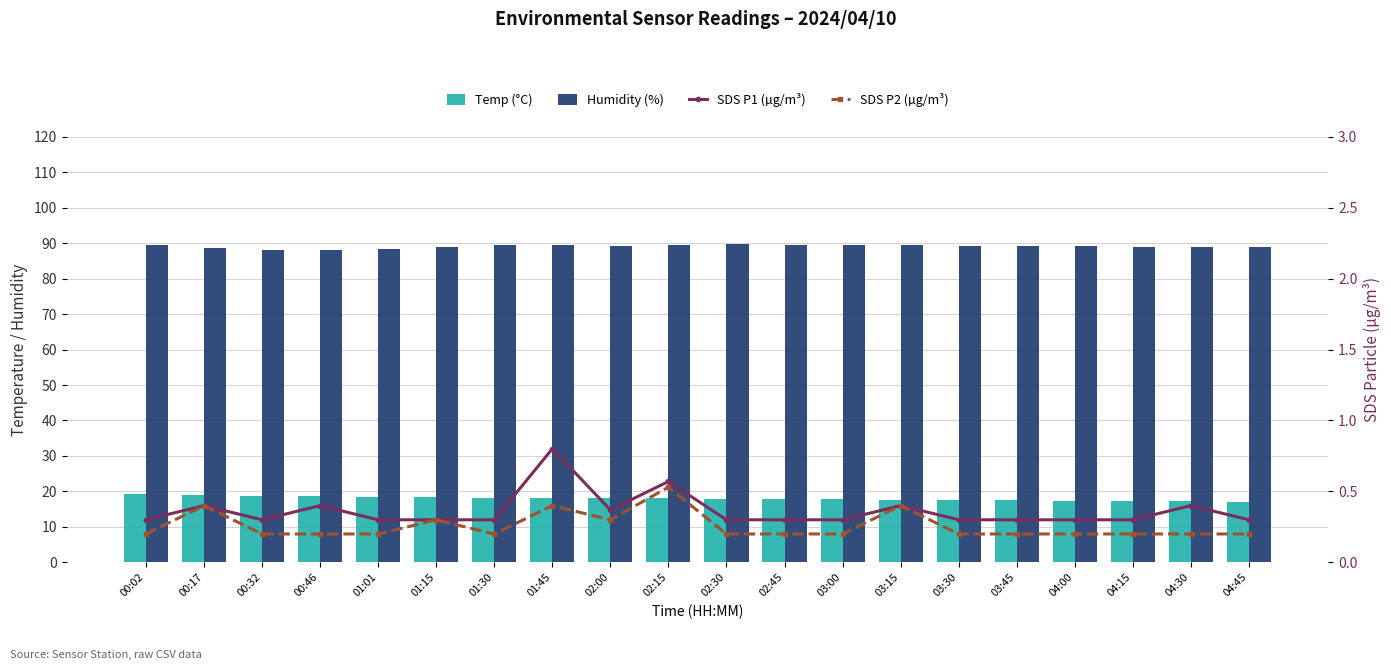

What is the smallest value displayed?

0.2